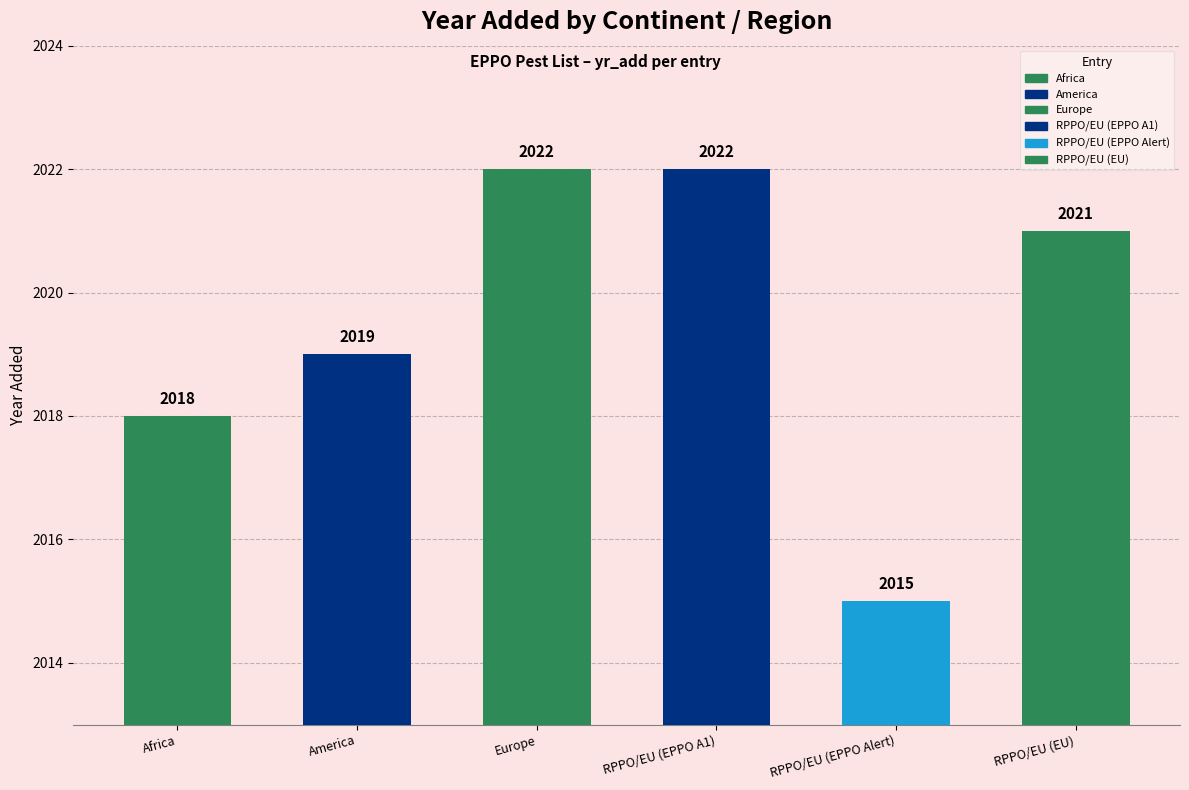

What is the label of the 3rd bar from the left?

Europe